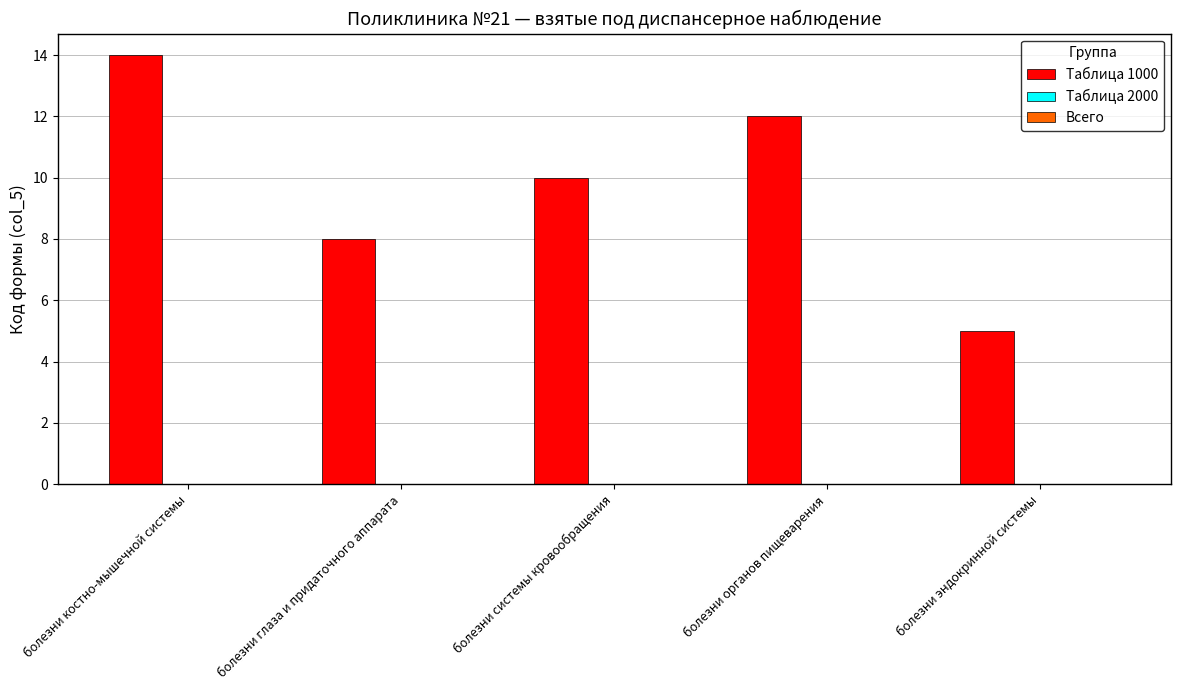

Does the chart contain any negative values?

No